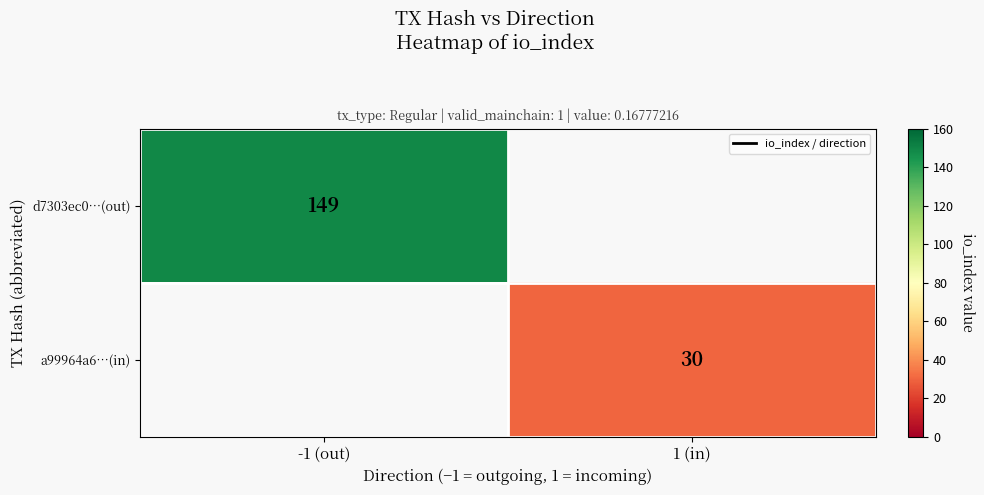

Is it true that a99964a6…(in) equals 43 at 1 (in)?

False